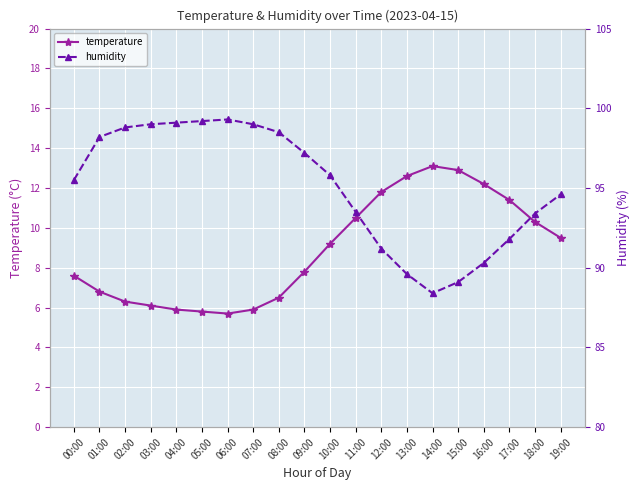

Between 13:00 and 02:00, which is larger?

13:00